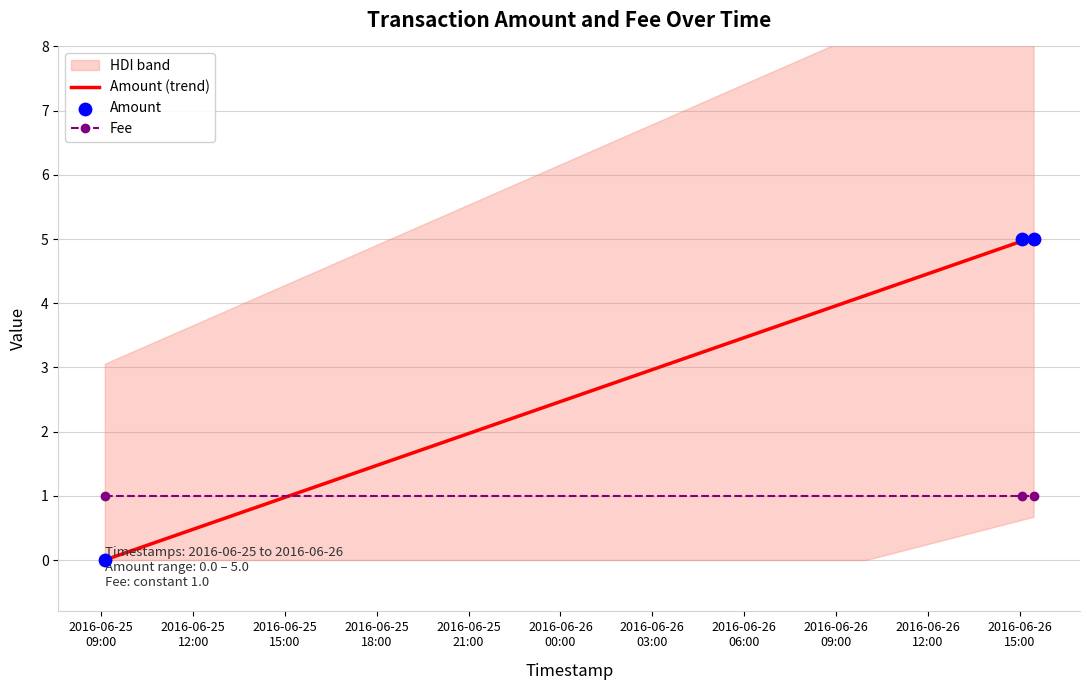

Which has a higher value, 2016-06-25 09:06:45 or 2016-06-26 15:05:11?

2016-06-26 15:05:11